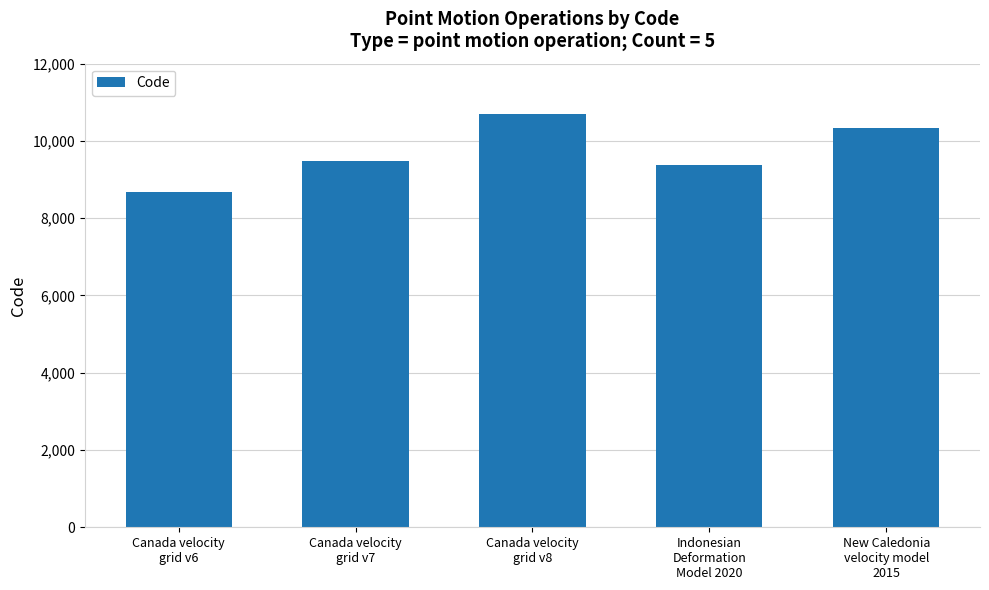

What is the sum of all values?

48564